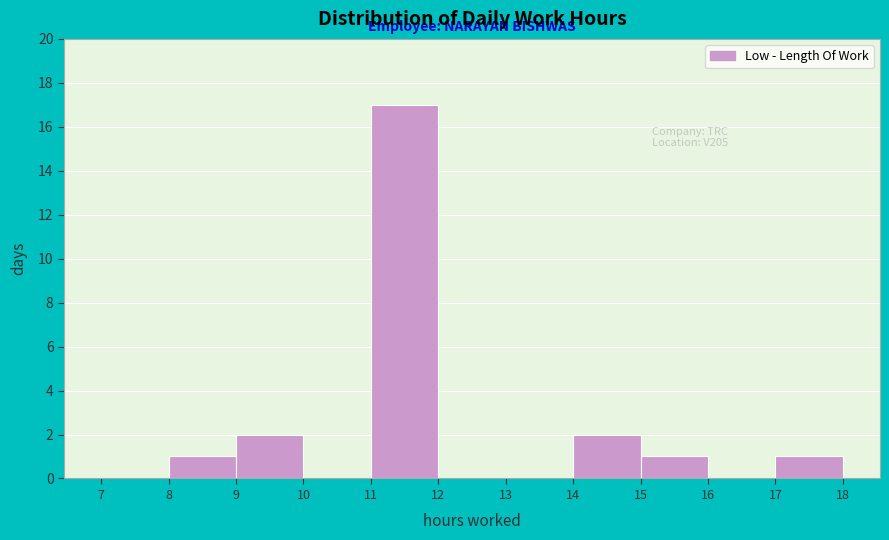

Over which range of the x-axis is the bar tallest?

11 to 12